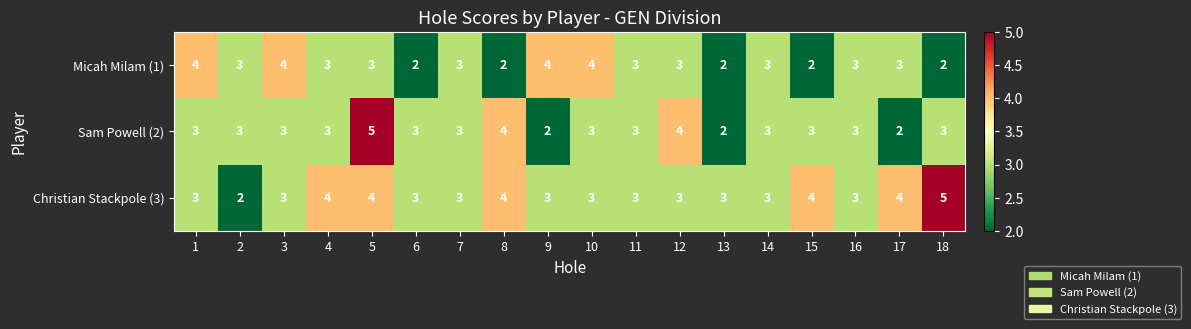

Which series has the largest total across all categories?

Christian Stackpole (3)